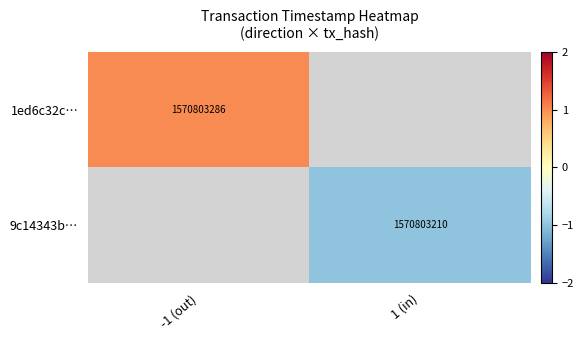

Is it true that 9c14343b… equals -1.7 at 1 (in)?

False